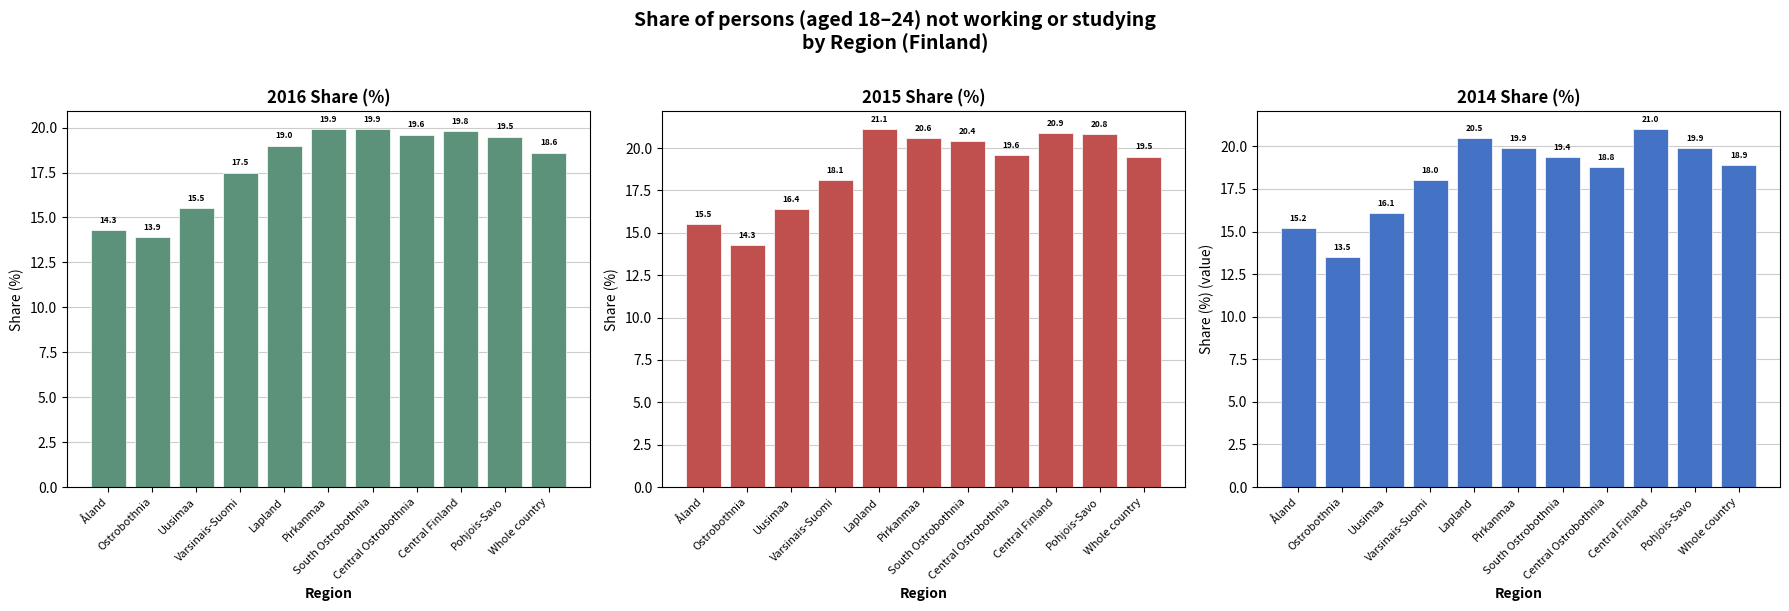

What is the sum of the 2015 values at Pirkanmaa and South Ostrobothnia?

41.0